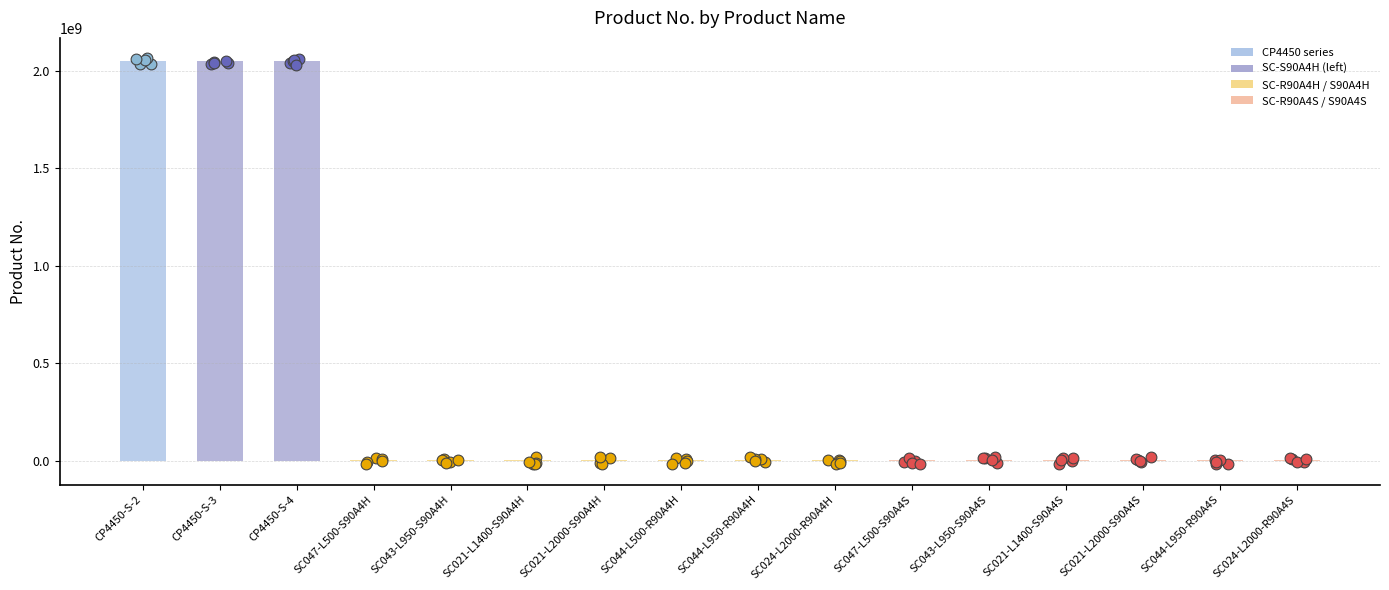

What is the change in value from SC043-L950-S90A4H to SC021-L1400-S90A4H?

+10